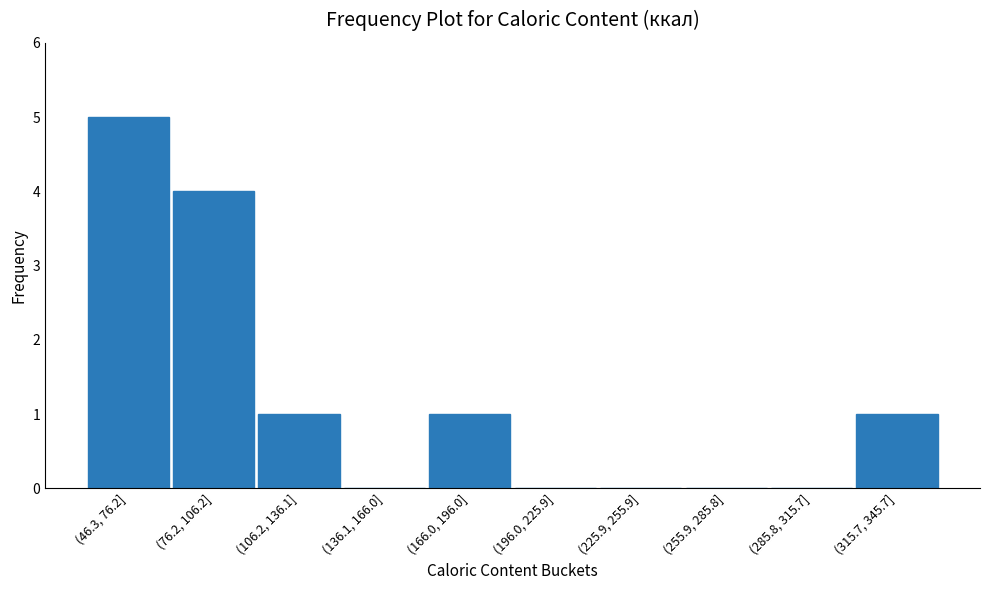

Reading right to left, extract all data points from this chart.

(315.7, 345.7]=1	(285.8, 315.7]=0	(255.9, 285.8]=0	(225.9, 255.9]=0	(196.0, 225.9]=0	(166.0, 196.0]=1	(136.1, 166.0]=0	(106.2, 136.1]=1	(76.2, 106.2]=4	(46.3, 76.2]=5